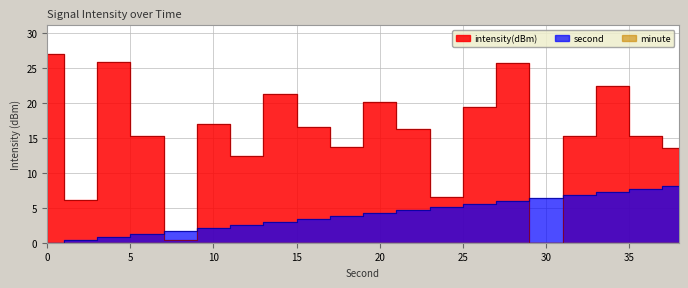

Which series has the largest range (max minus min)?

intensity(dBm)